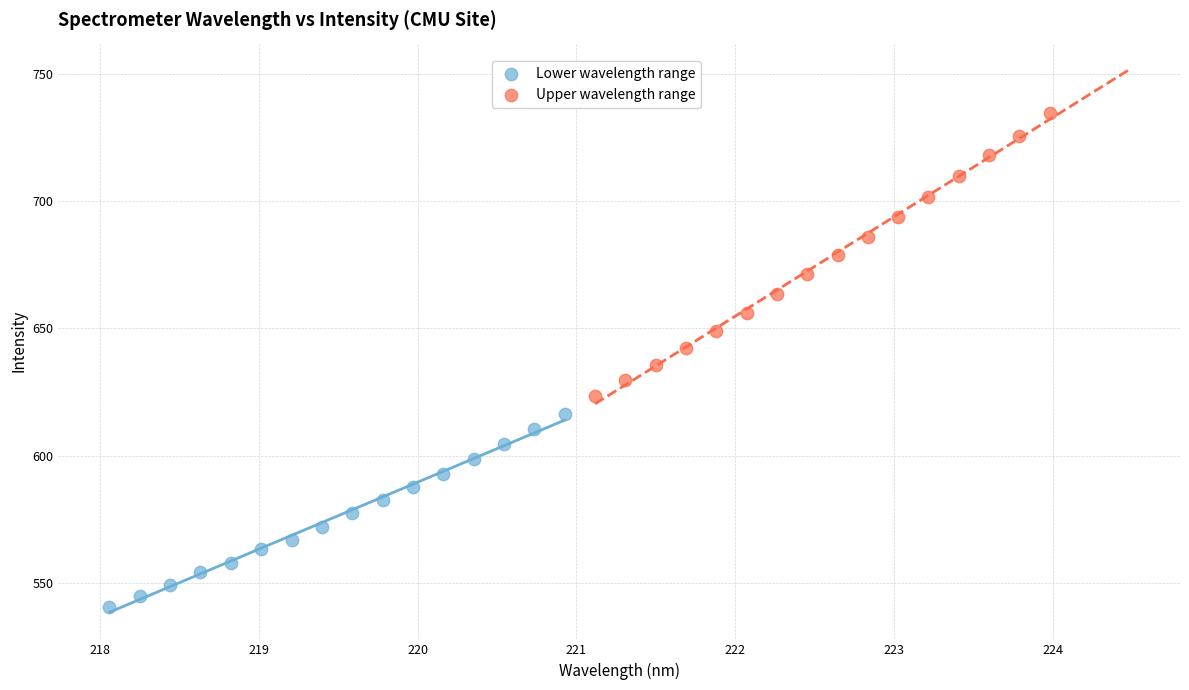

Which series has the largest Y range (max minus min)?

Upper wavelength range